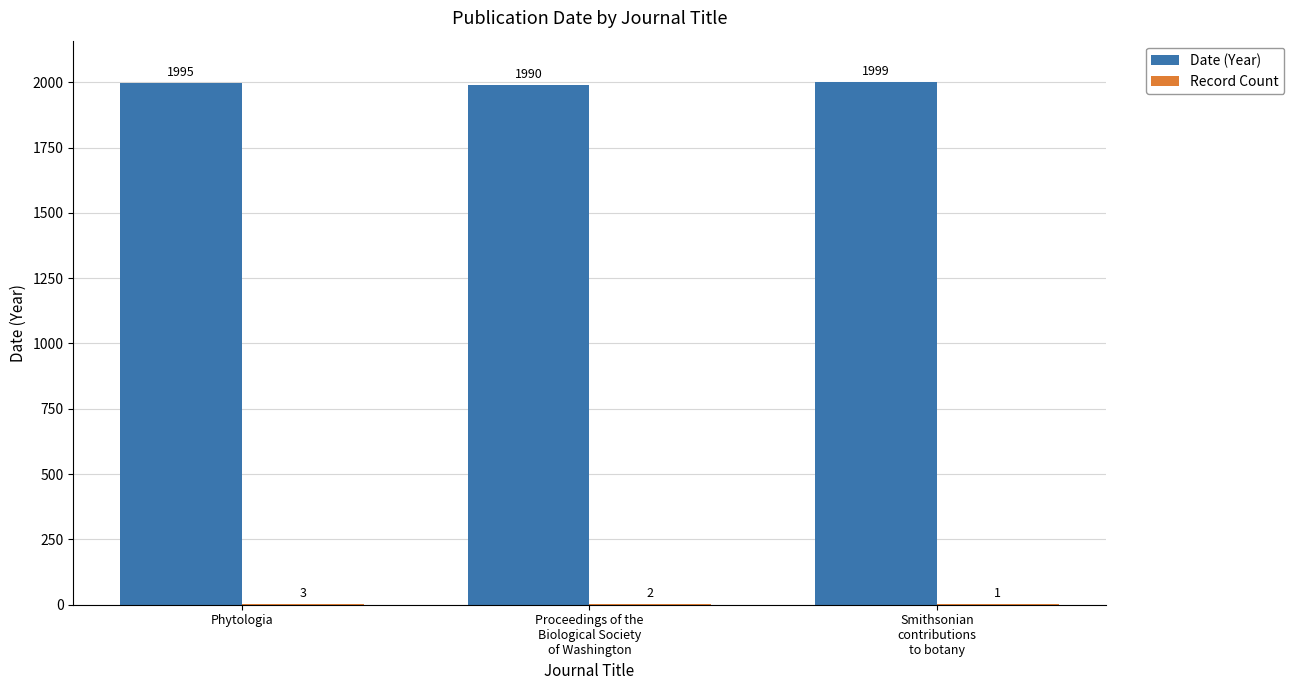

What is the sum of the Date (Year) values at Proceedings of the
Biological Society
of Washington and Smithsonian
contributions
to botany?

3989